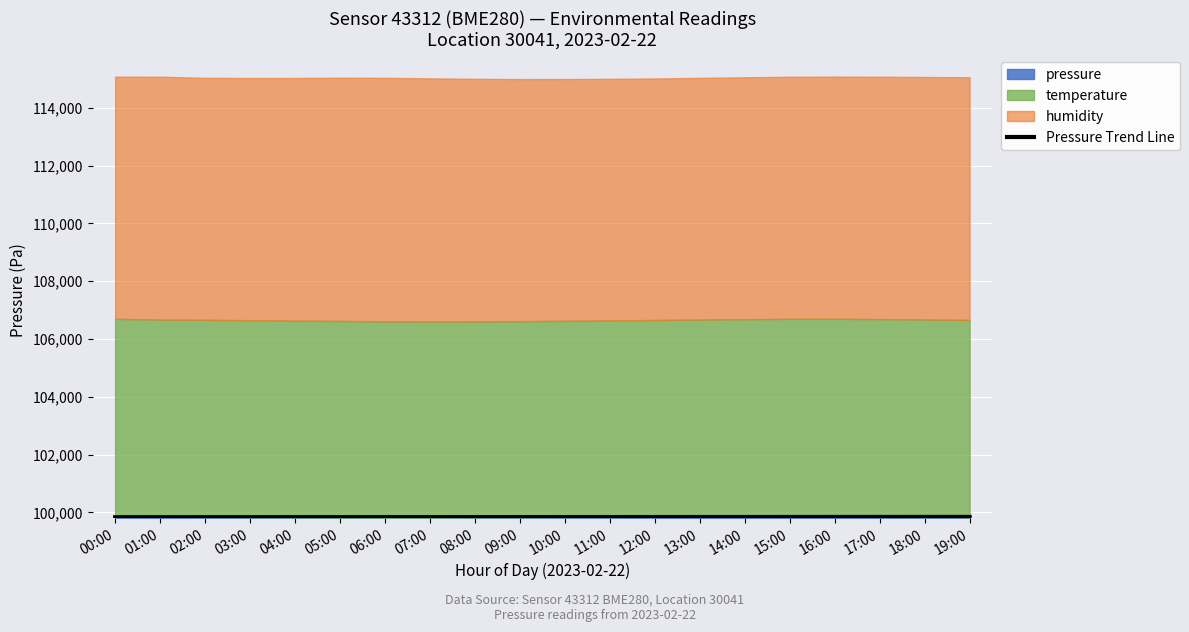

What is the difference between the maximum and minimum values?

10.9